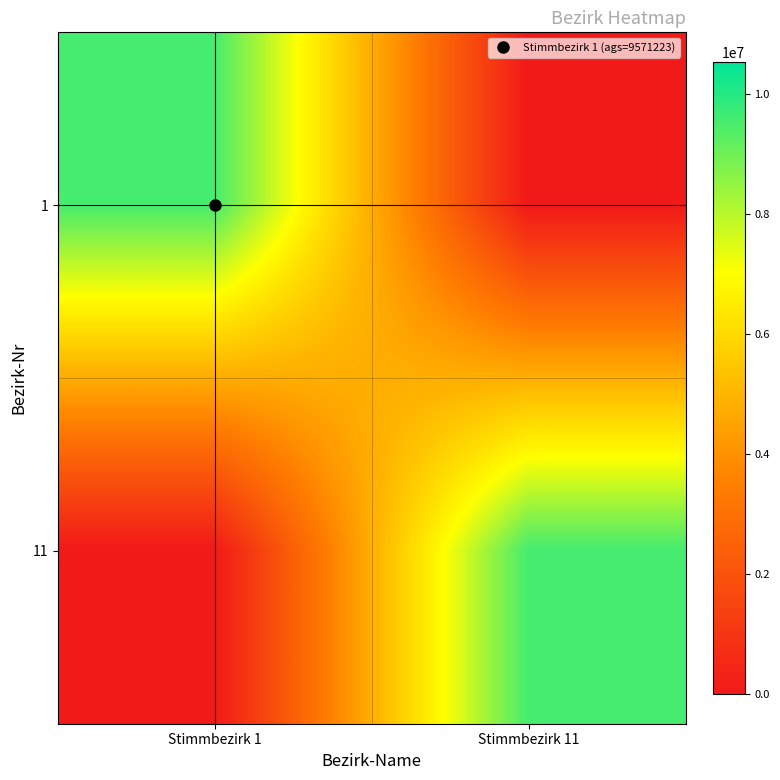

At Stimmbezirk 11, list the series in order from smallest to largest.

1, 11